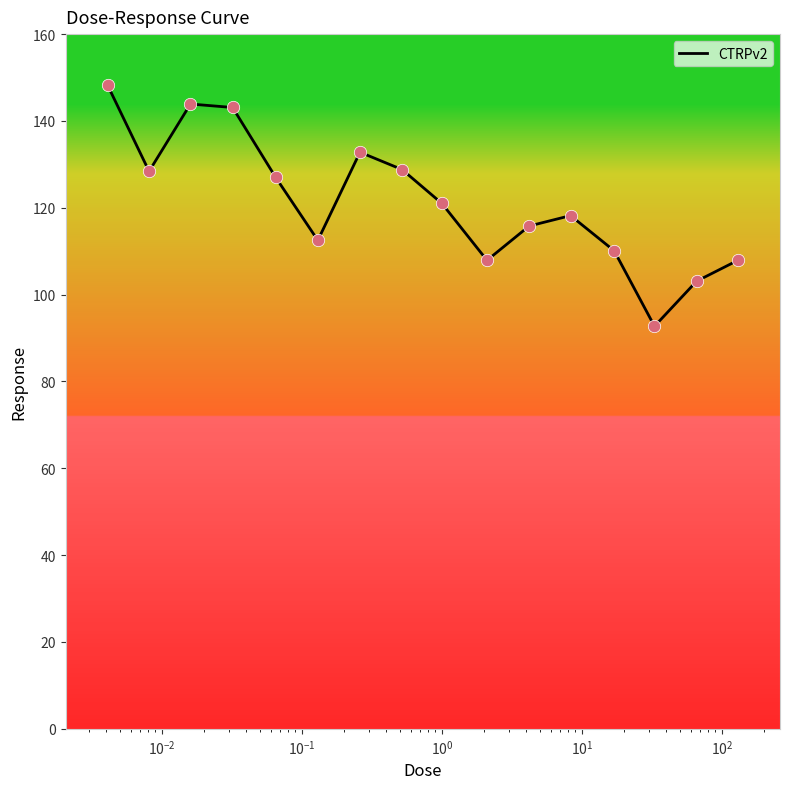

What is the difference between the maximum and minimum values?

55.5